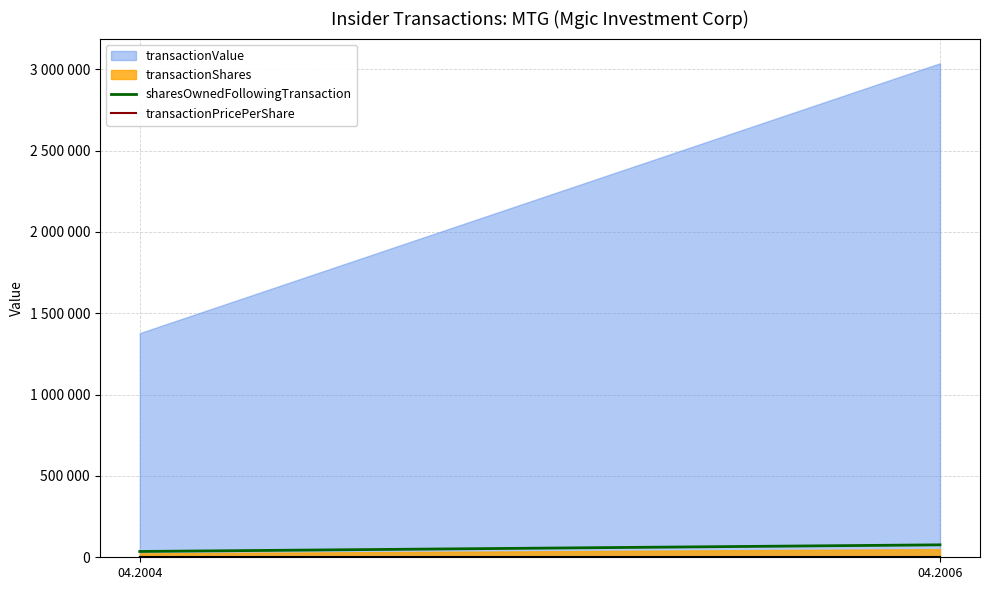

At which label does transactionPricePerShare first exceed 122?

04.2006